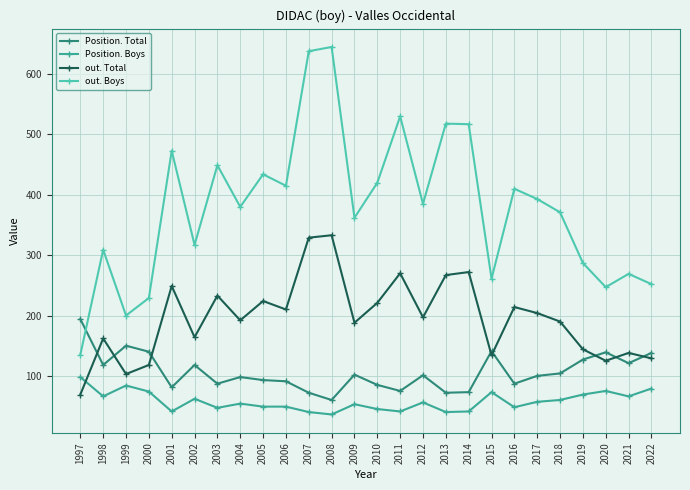

Which series has the largest total across all categories?

out. Boys